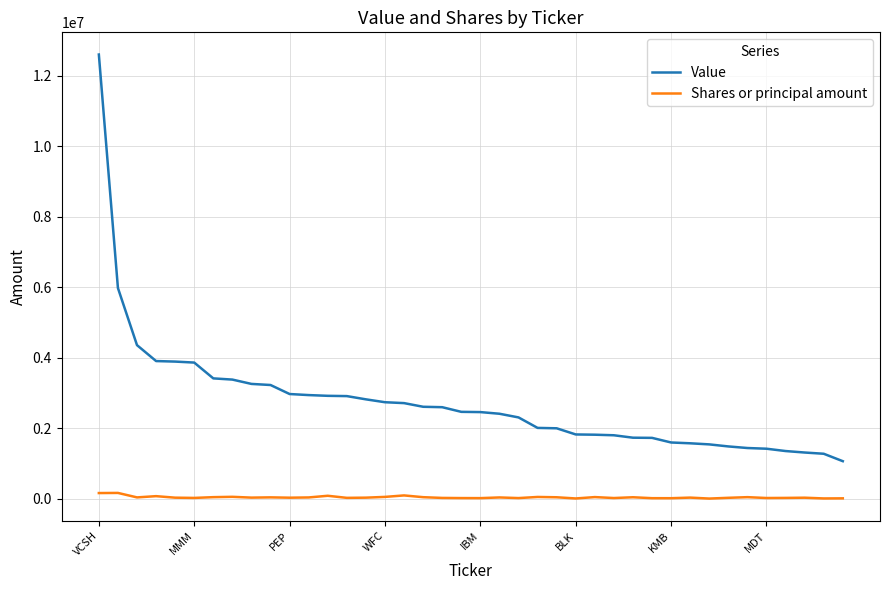

True or false: Shares or principal amount and Value cross at least once.

False